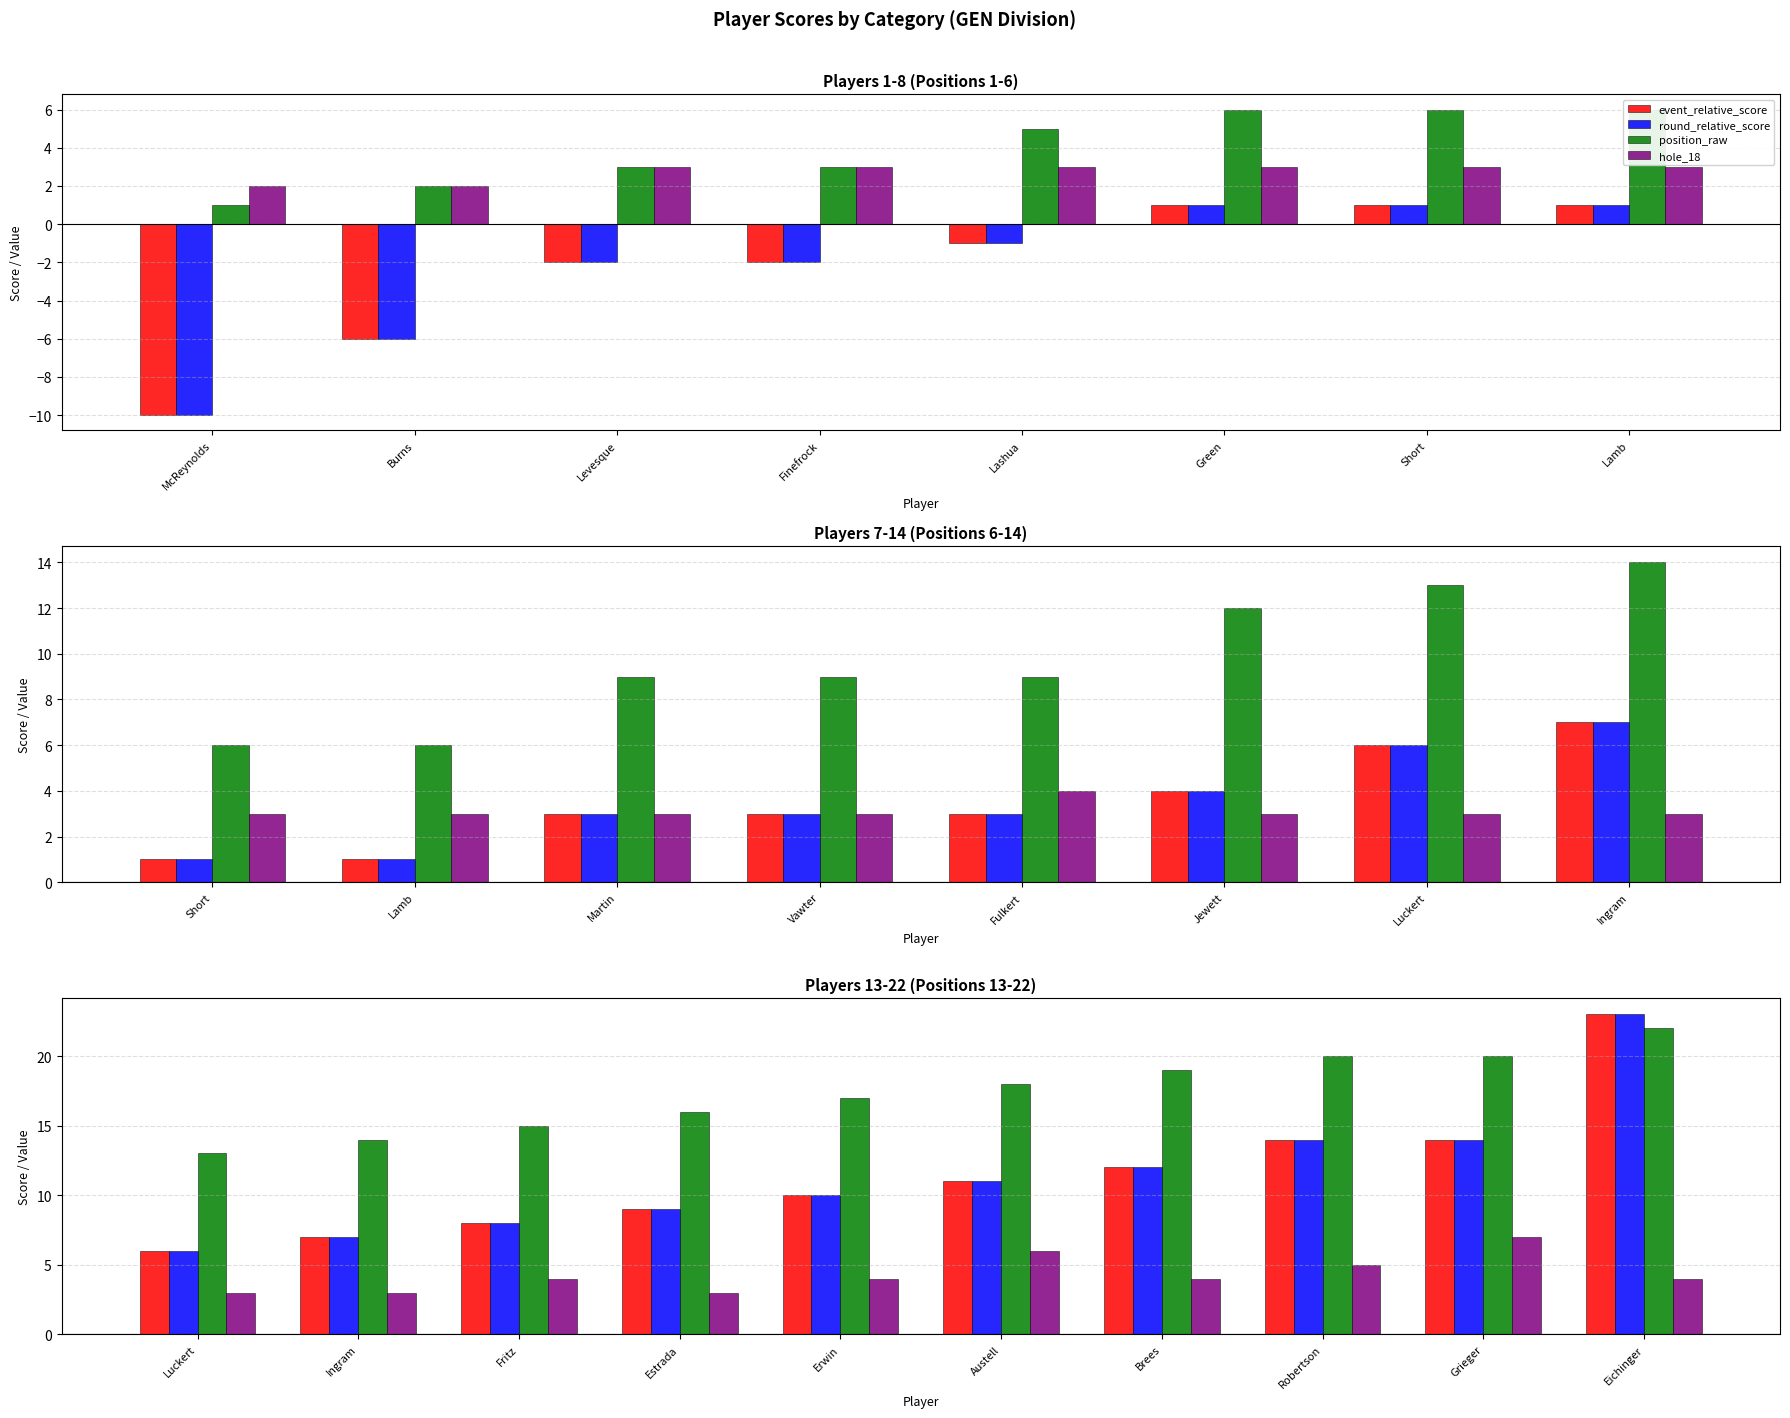

What is the difference between the second highest and minimum values in the position_raw series?

7